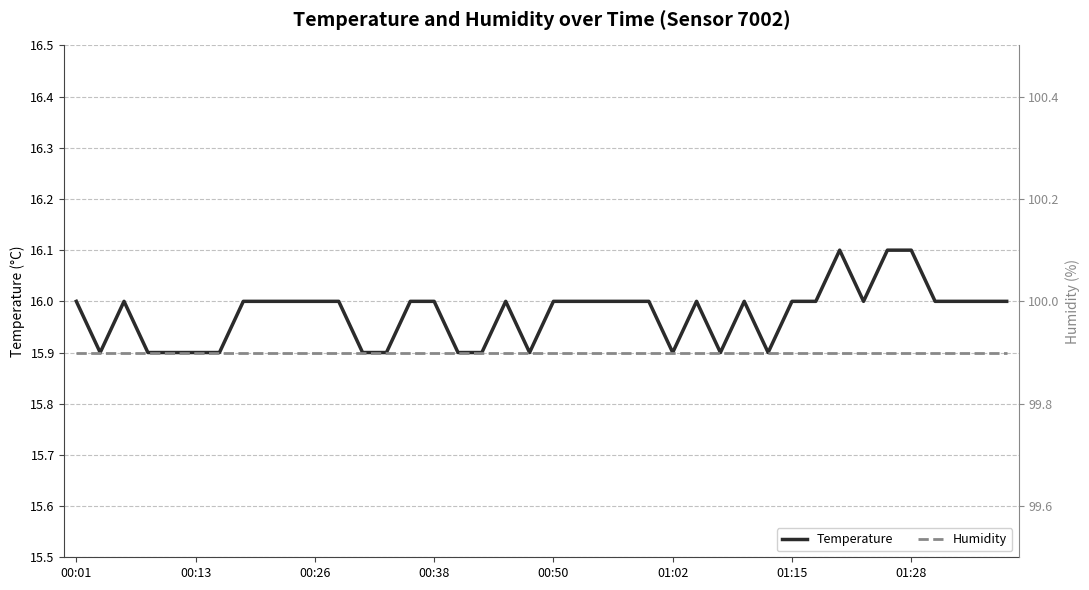

How many lines are shown in the chart?

2